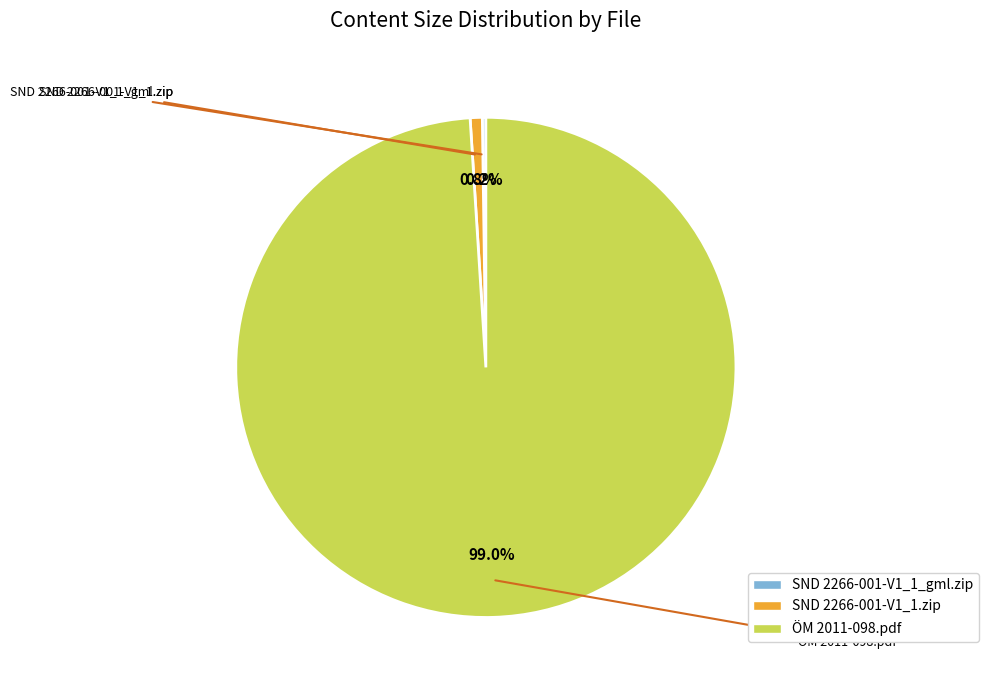

How many slices are in this pie chart?

3